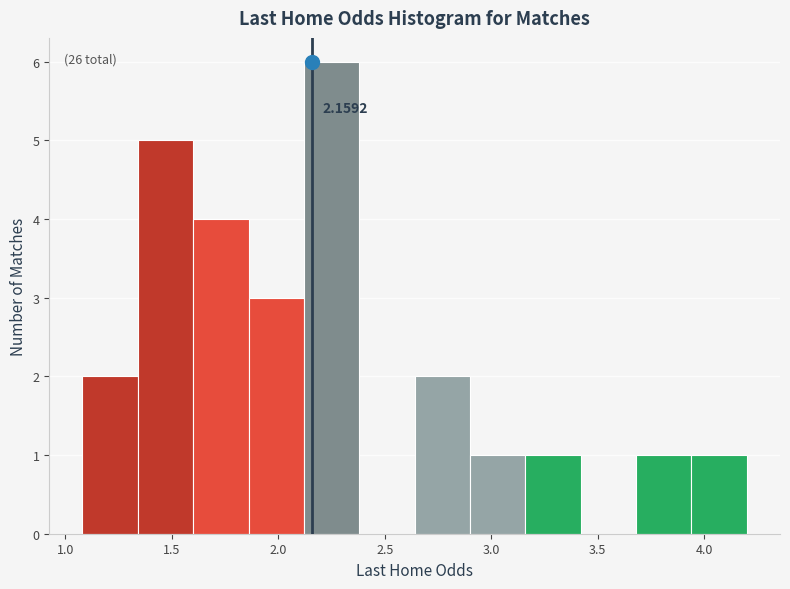

Over which range of the x-axis is the bar tallest?

2.12 to 2.38